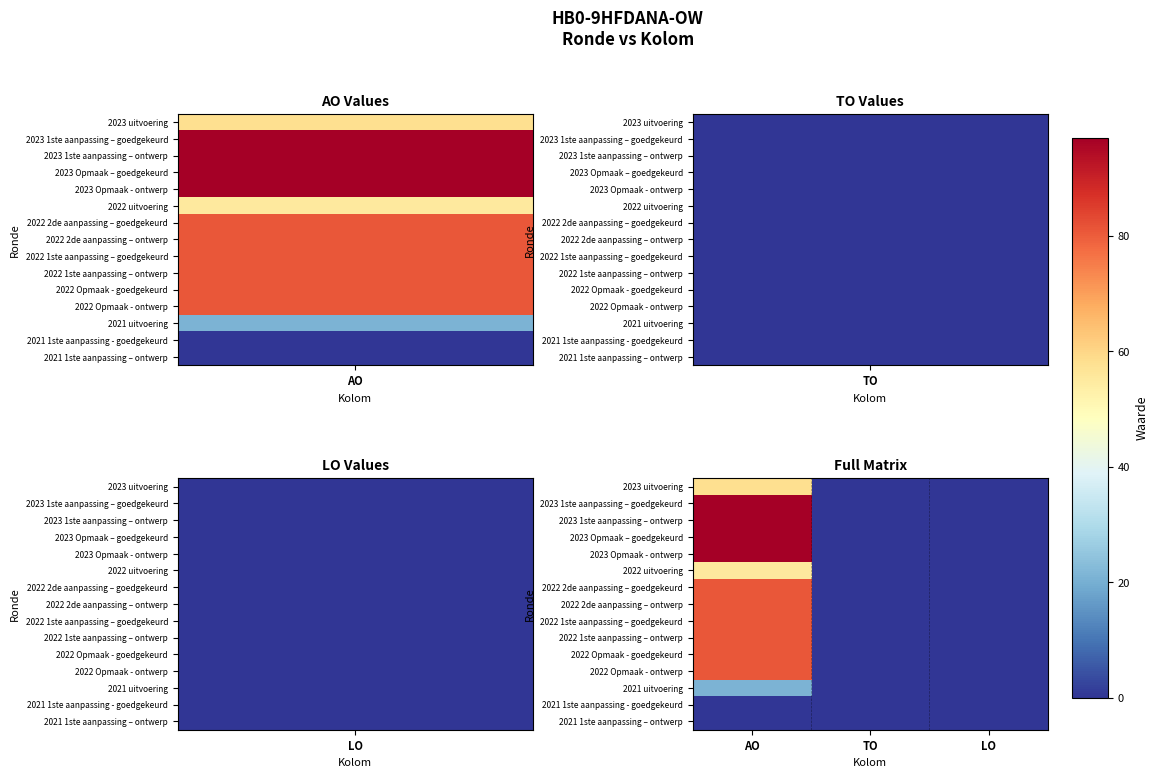

How many data points does each series have?

3